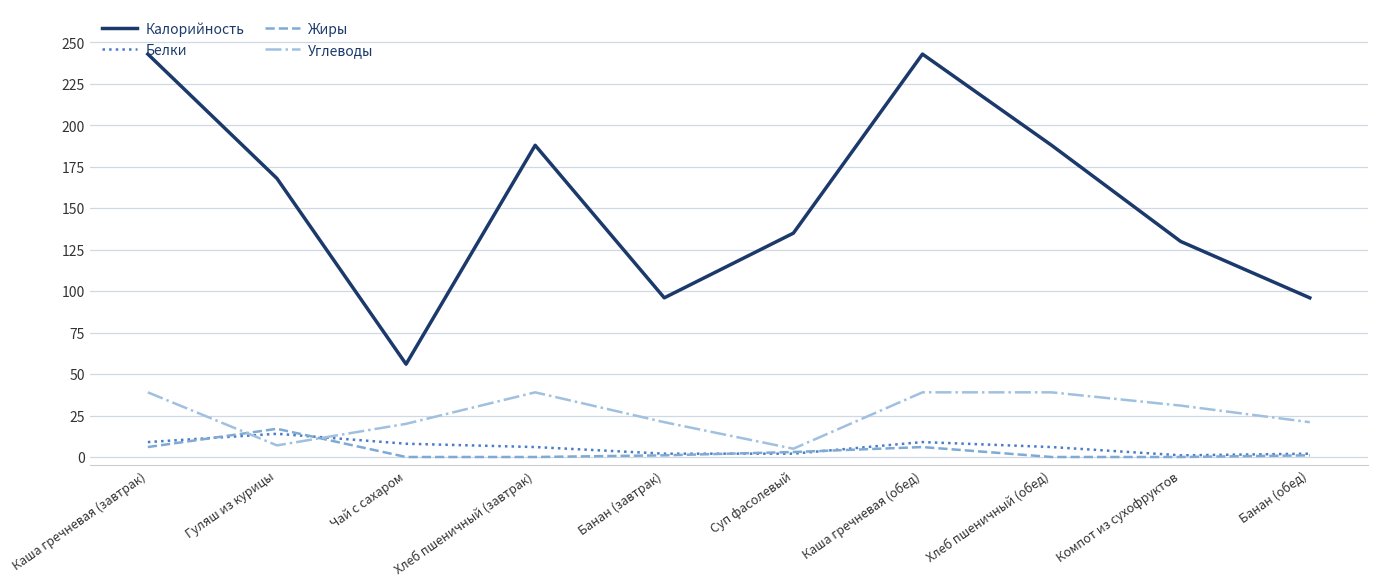

What position from the right is Банан (обед)?

1